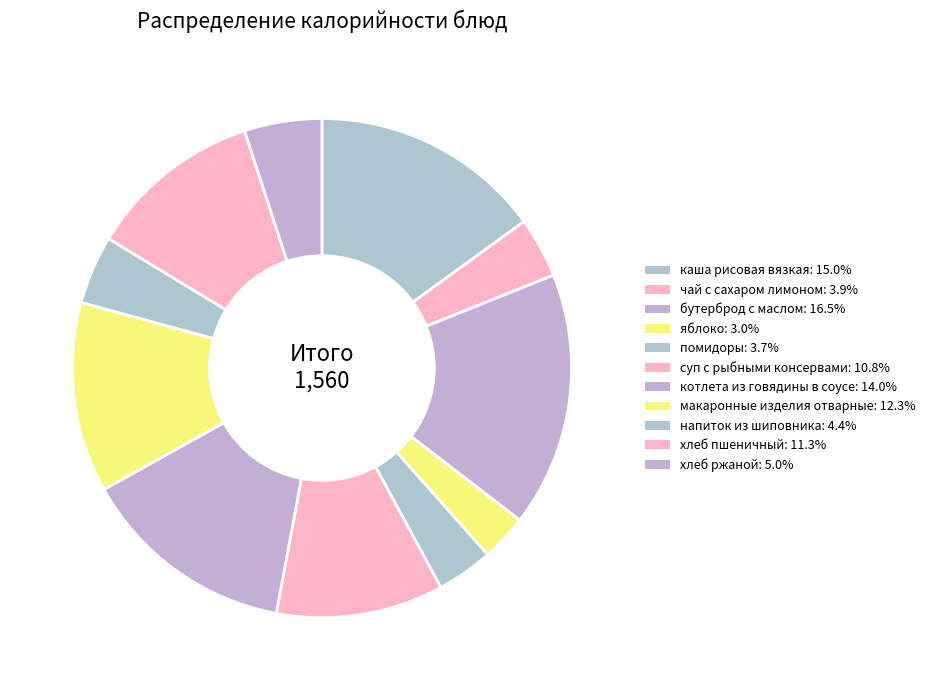

How many segments does this pie chart have?

11